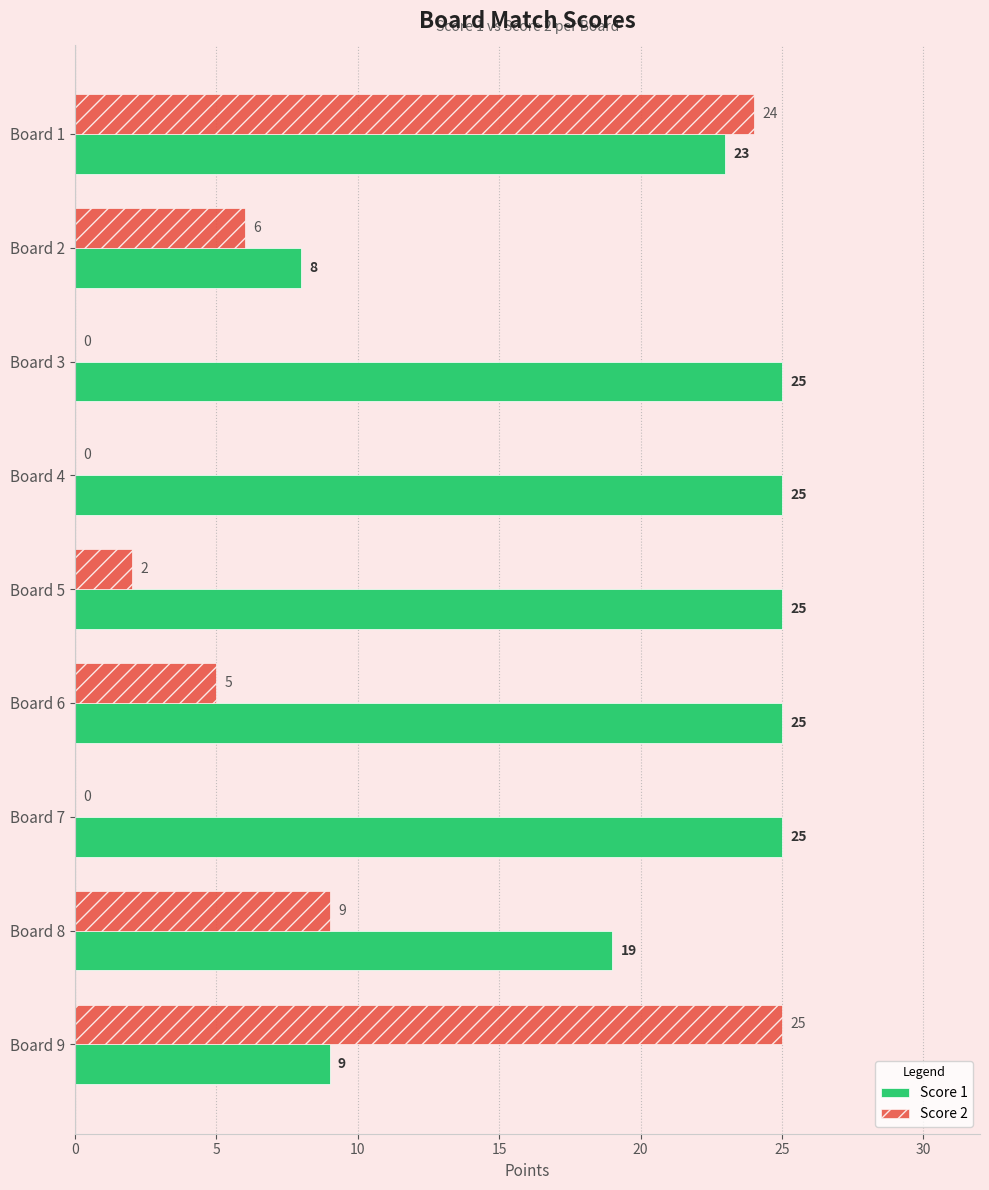

How many categories are shown in the chart?

9